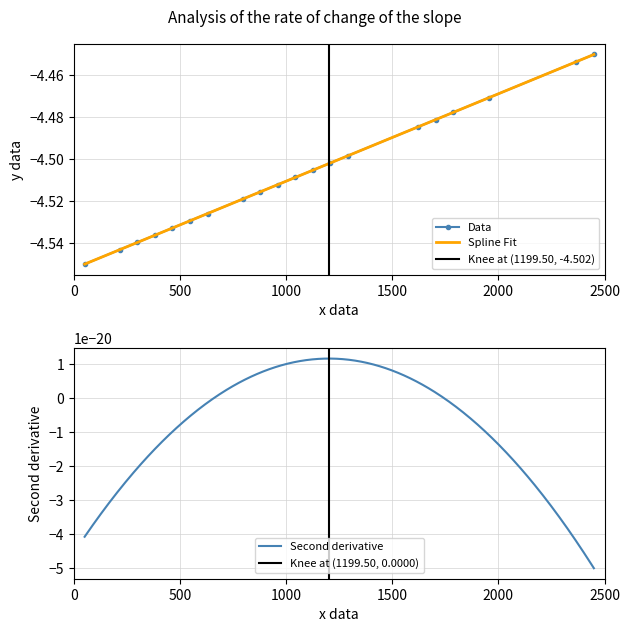

The value at 203 is -4.5. True or false?

True